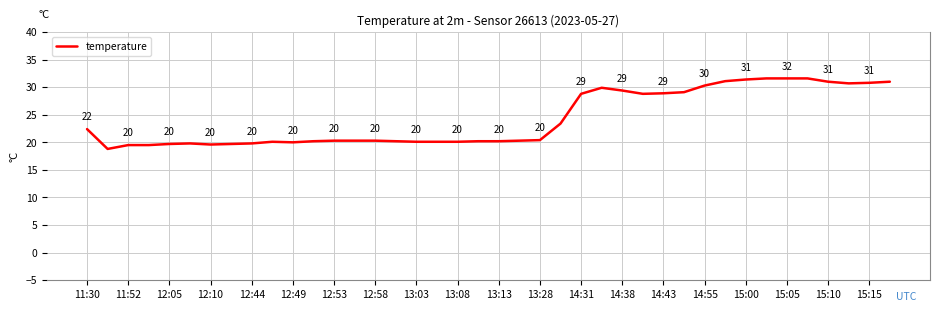

What is the smallest value displayed?

18.8